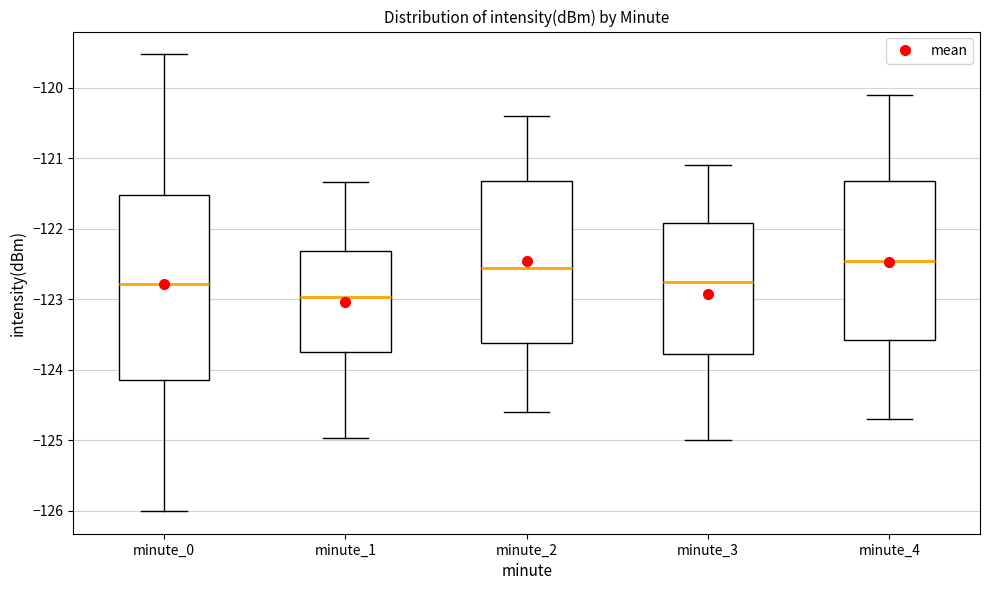

Which box is the tallest, from its lower edge to its upper edge?

minute_0